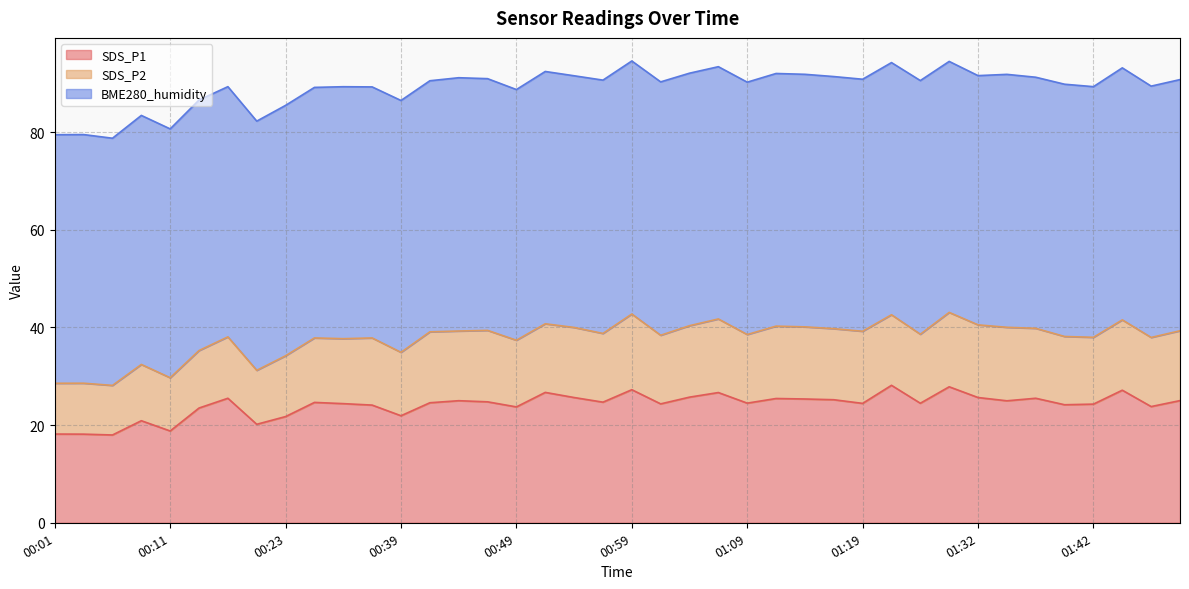

What value does the BME280_humidity series have at 01:15?

51.7